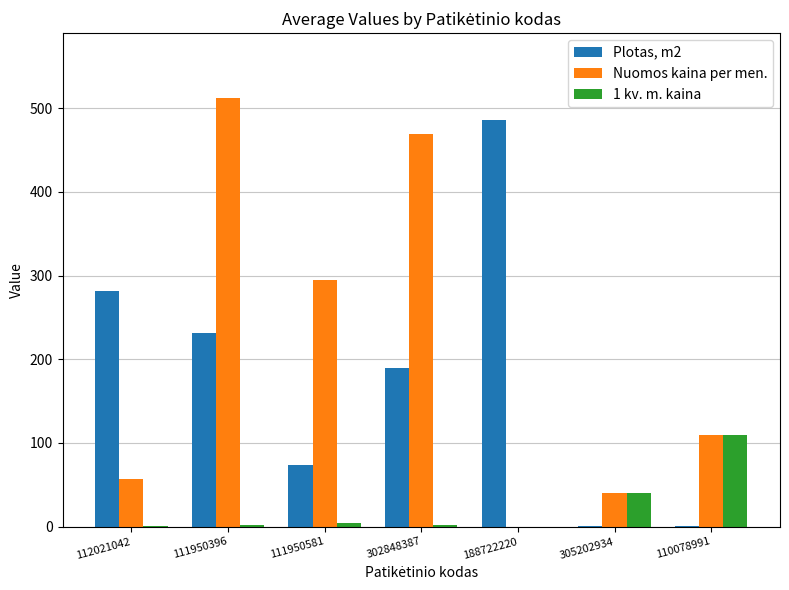

What is the maximum value for 1 kv. m. kaina?

110.0